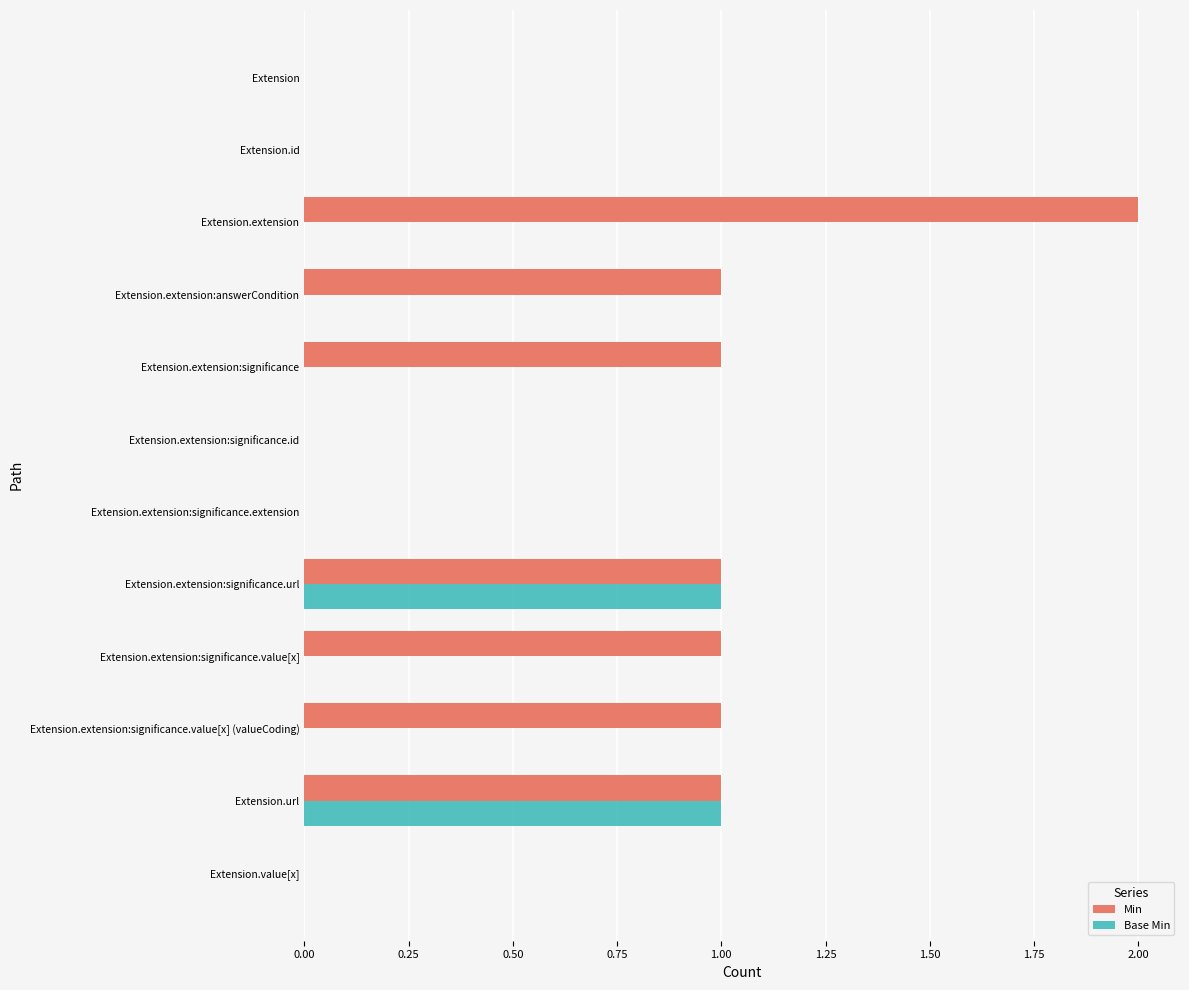

Which series has the largest total across all categories?

Min